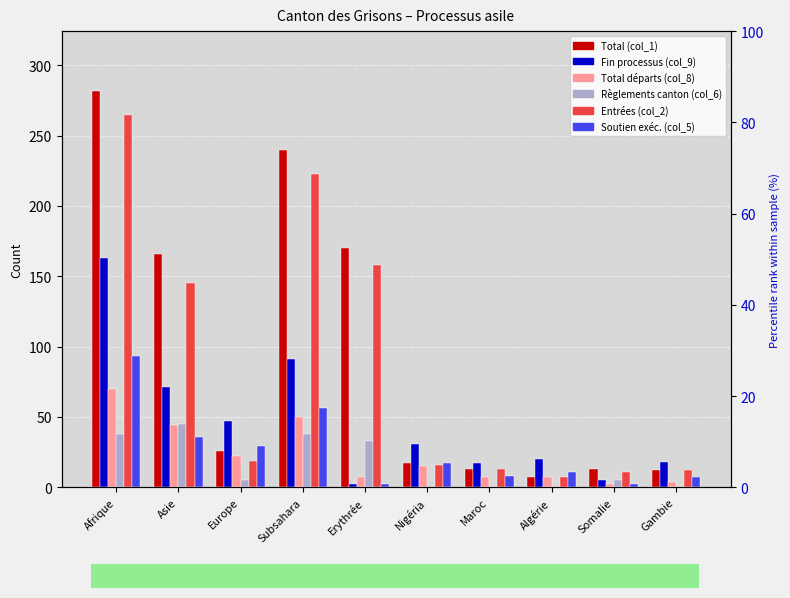

Which series has the largest total across all categories?

Total (col_1)